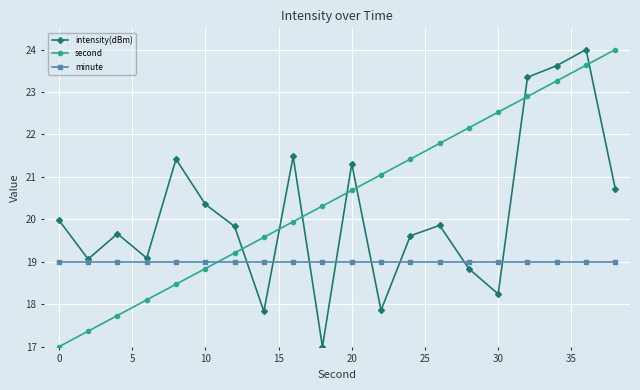

What is the maximum value for intensity(dBm)?

24.0